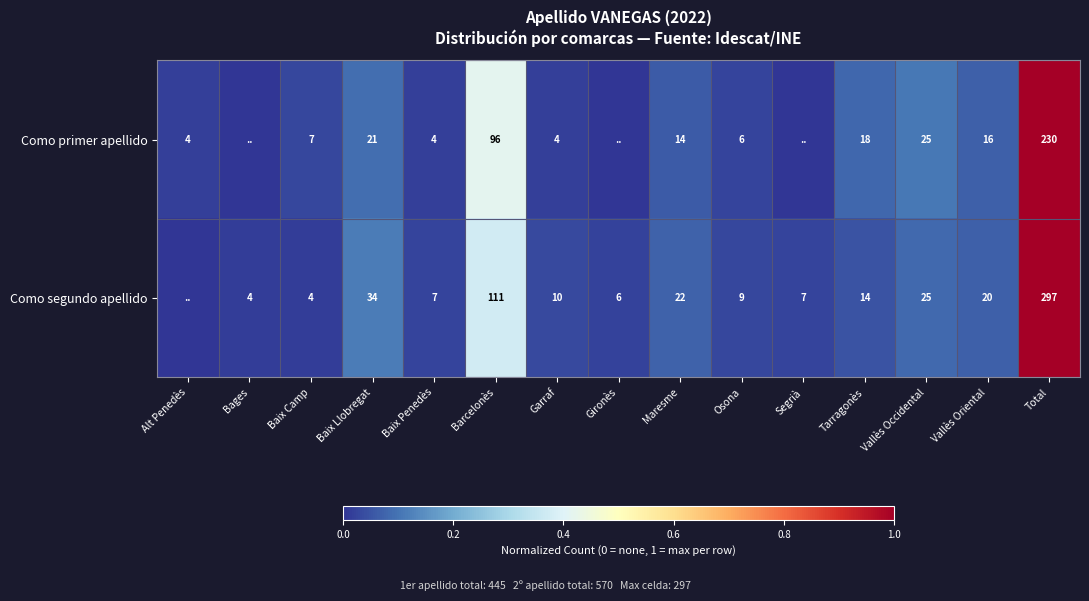

At Baix Llobregat, list the series in order from smallest to largest.

Como primer apellido, Como segundo apellido